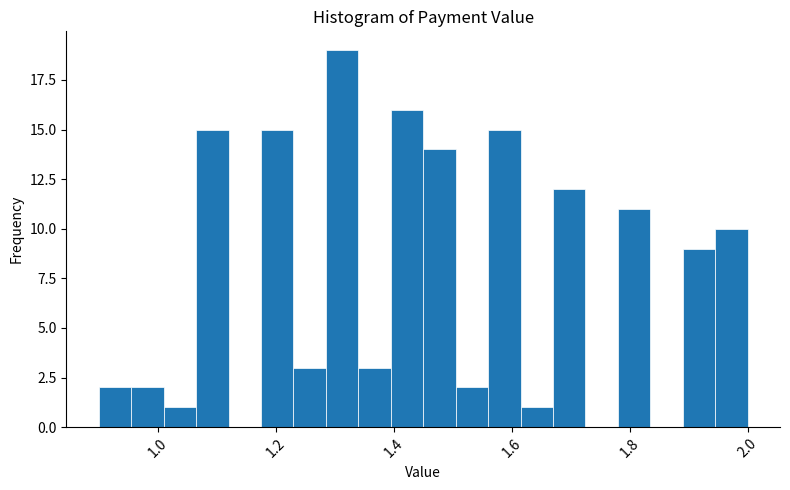

Around what value on the x-axis is the tallest bar? Give the approximate position of its centre, as read against the axis.

1.32